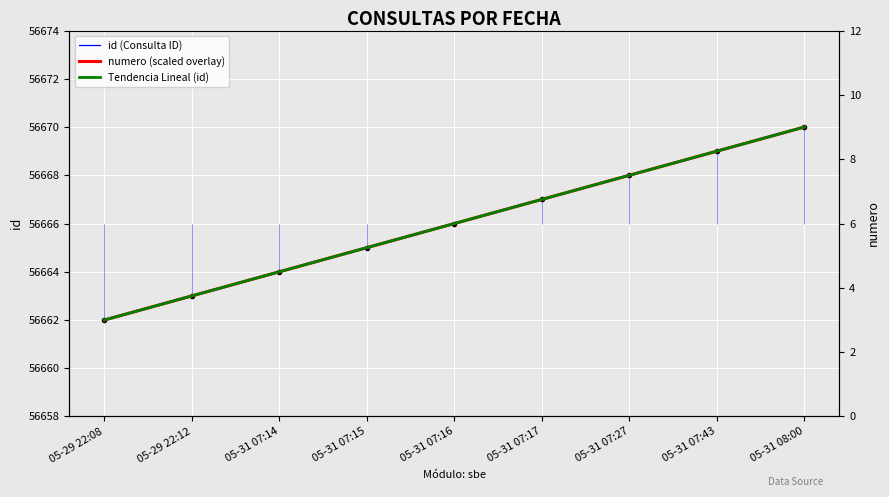

At which category is the sum across all series the highest?

05-31 08:00